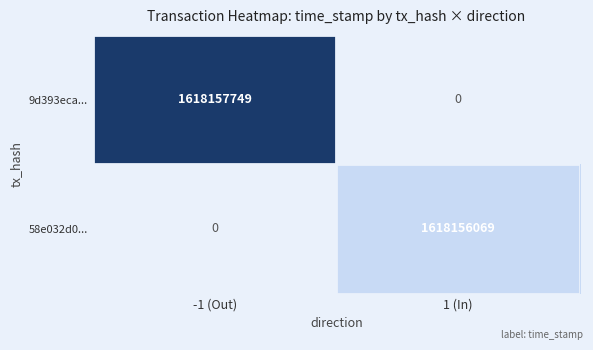

The value of 58e032d0... at 1 (In) is 1618156069. True or false?

True